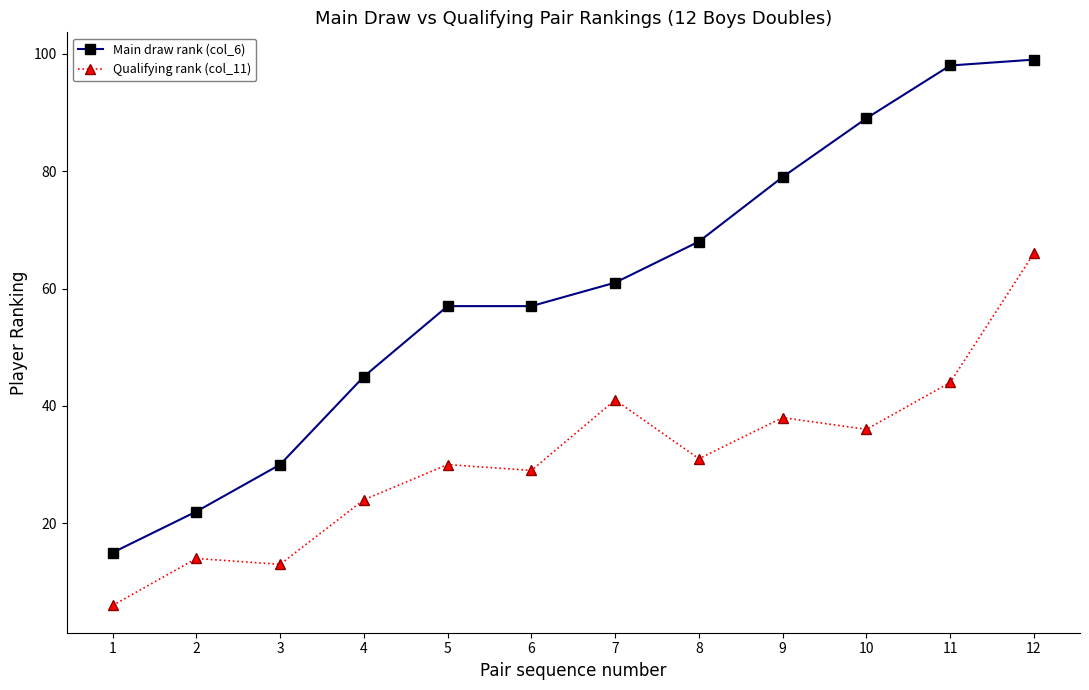

What is the sum of all Main draw rank (col_6) values?

720